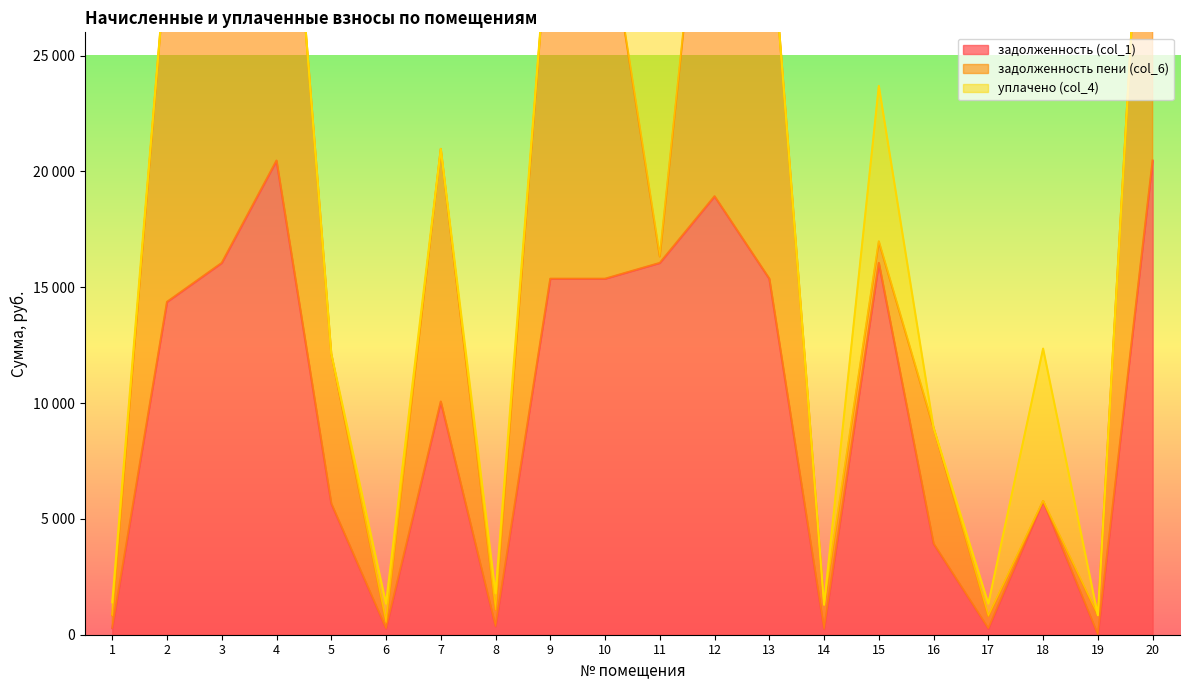

The value of задолженность пени (col_6) at 16 is 5000.9. True or false?

True